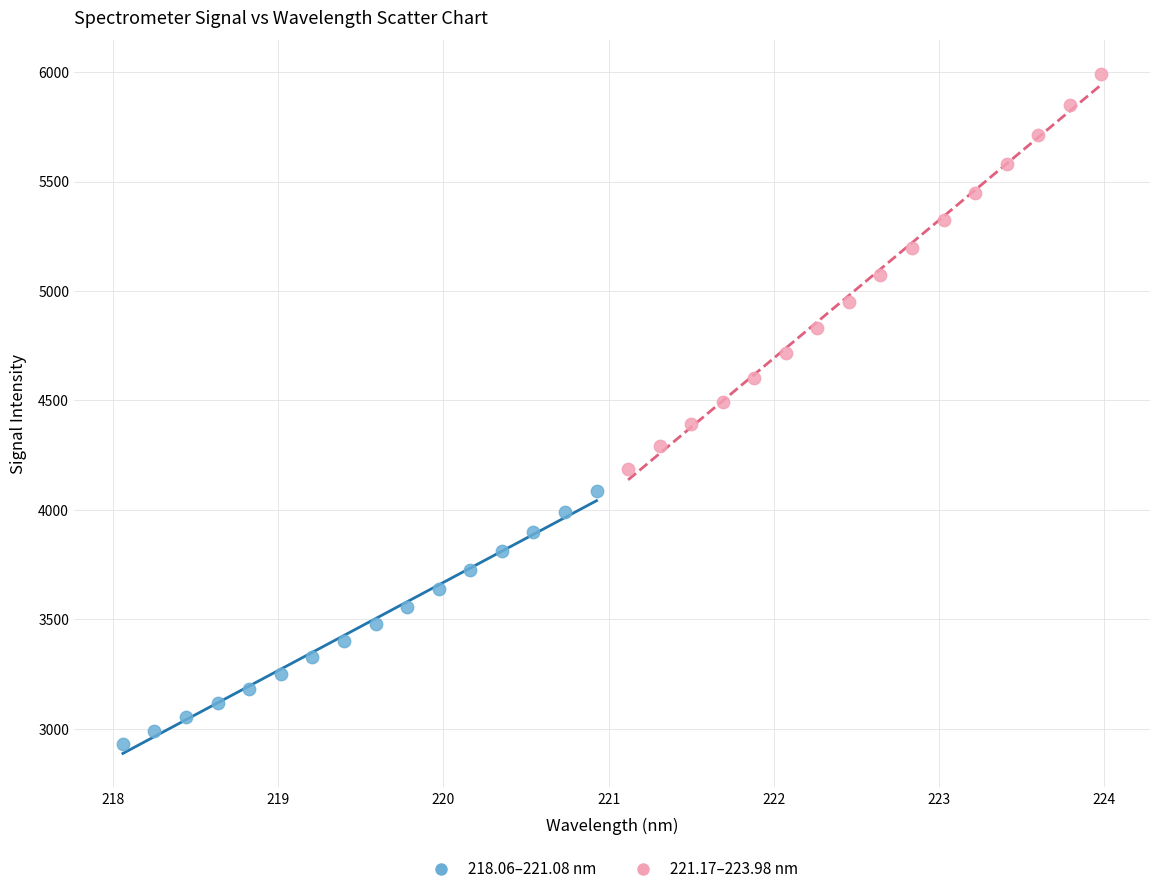

Which series contains the highest Y value?

221.17–223.98 nm